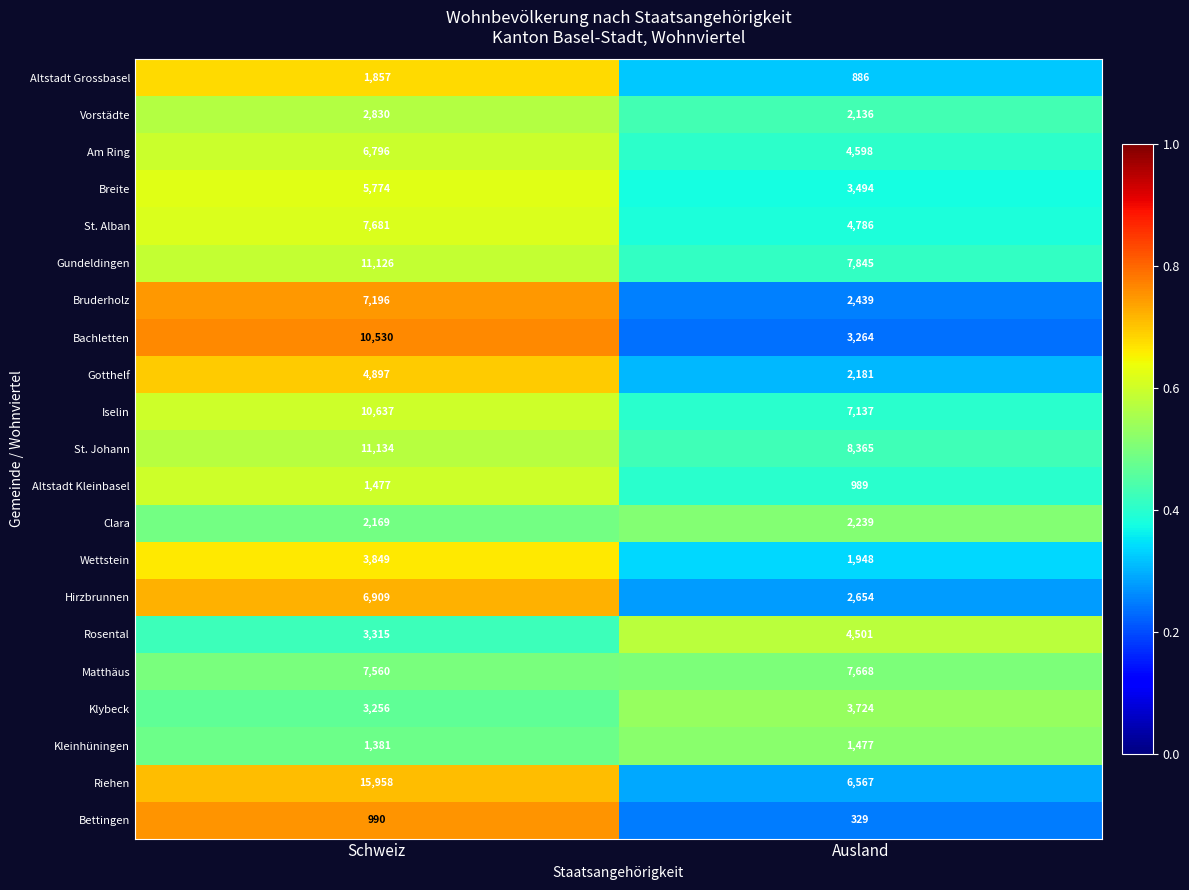

Which label corresponds to the smallest value in the chart?

Ausland